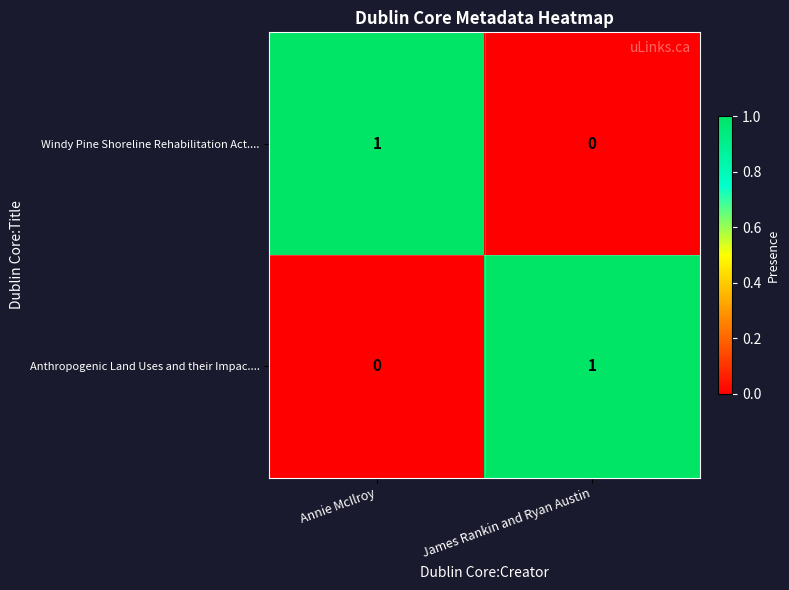

How many categories are shown in the chart?

2